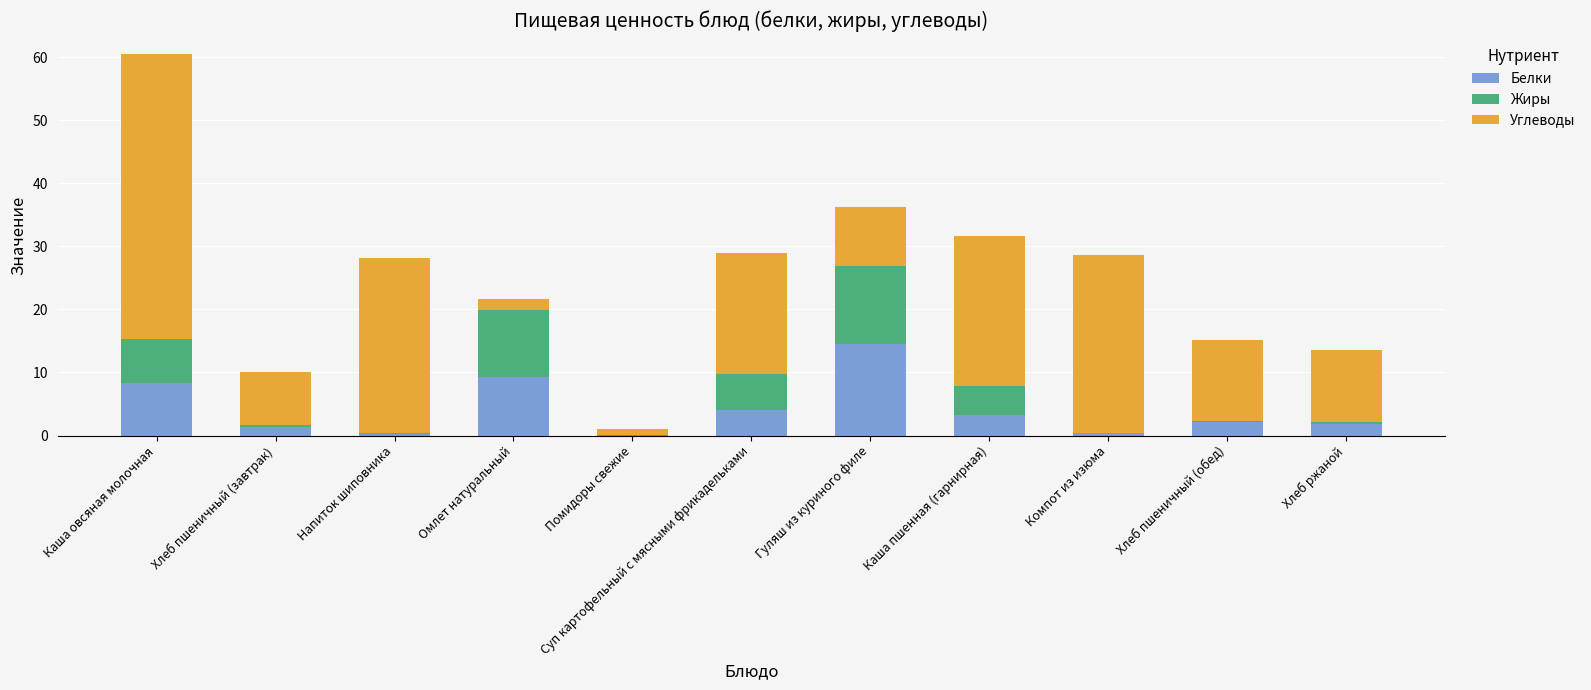

True or false: Белки has a value of 4.1 at Каша овсяная молочная.

False